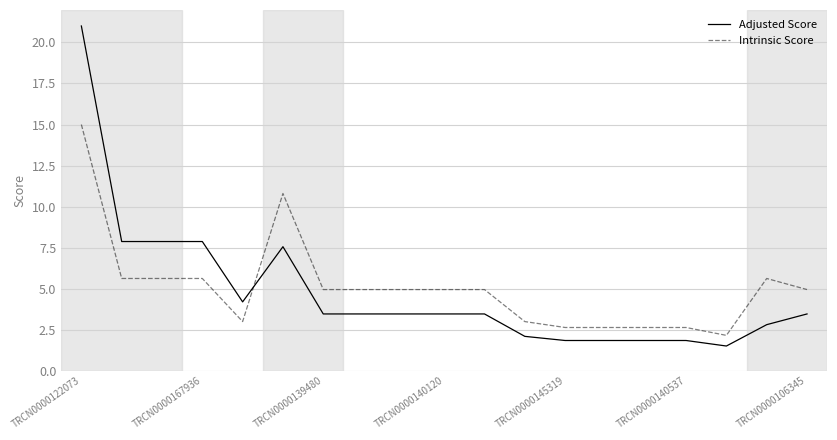

What is the lowest value of the Intrinsic Score series?

2.2